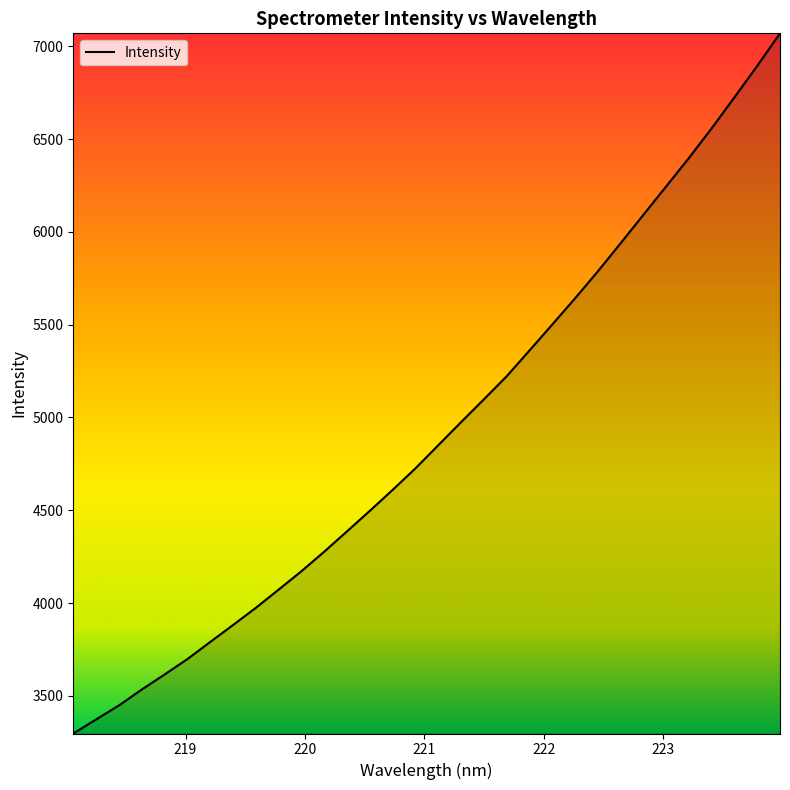

What is the greatest value displayed?

7070.9